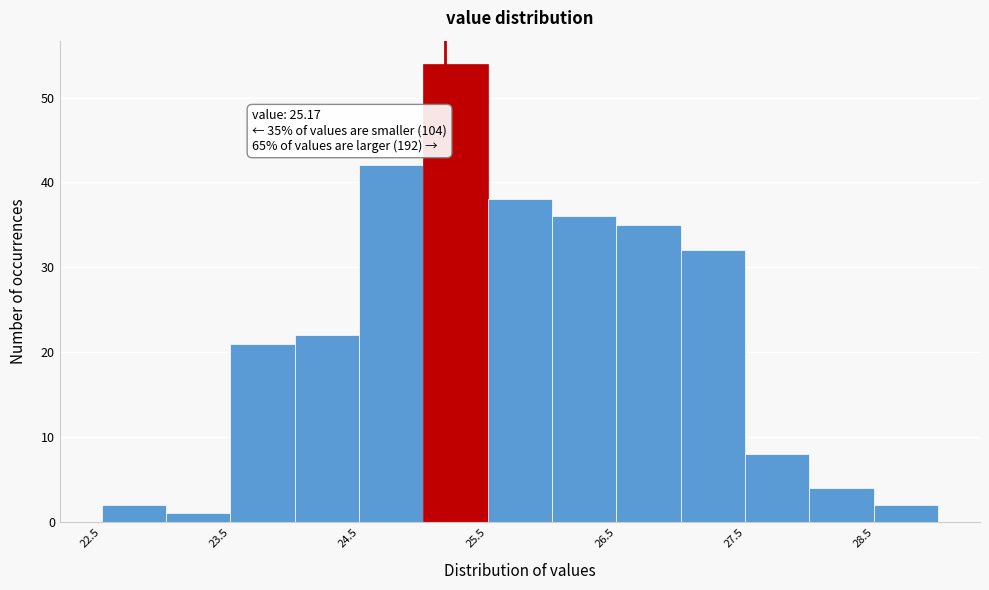

Over which range of the x-axis is the bar tallest?

25.0 to 25.5